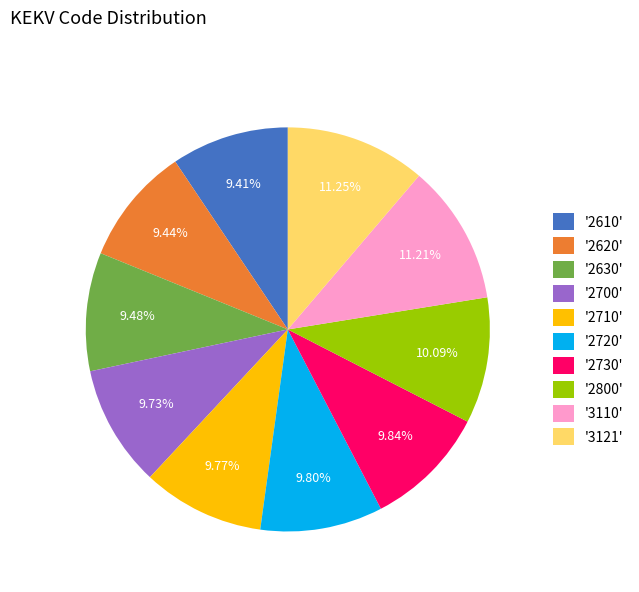

Approximately how many times larger is the value at '2710' compared to '2720'?

1.0